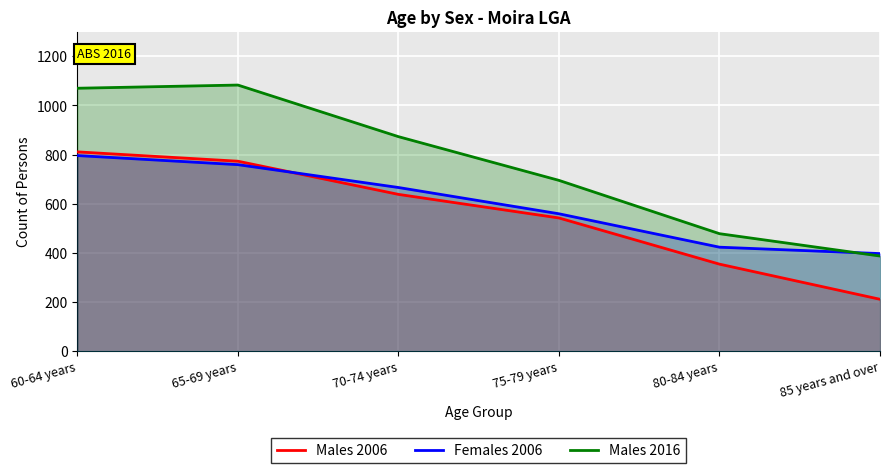

At which label does Females 2006 reach its peak?

60-64 years